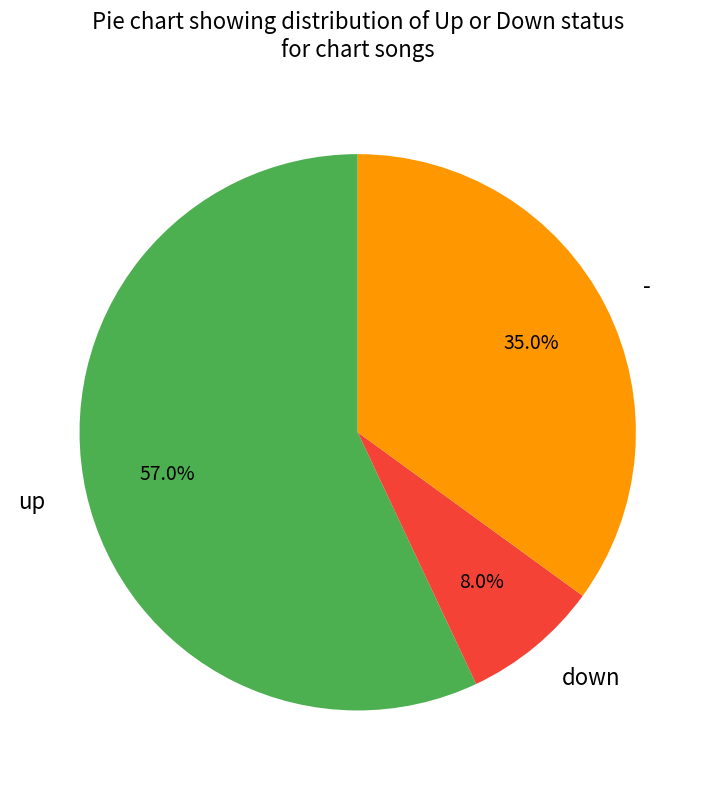

The up slice represents 45% of the pie. True or false?

False